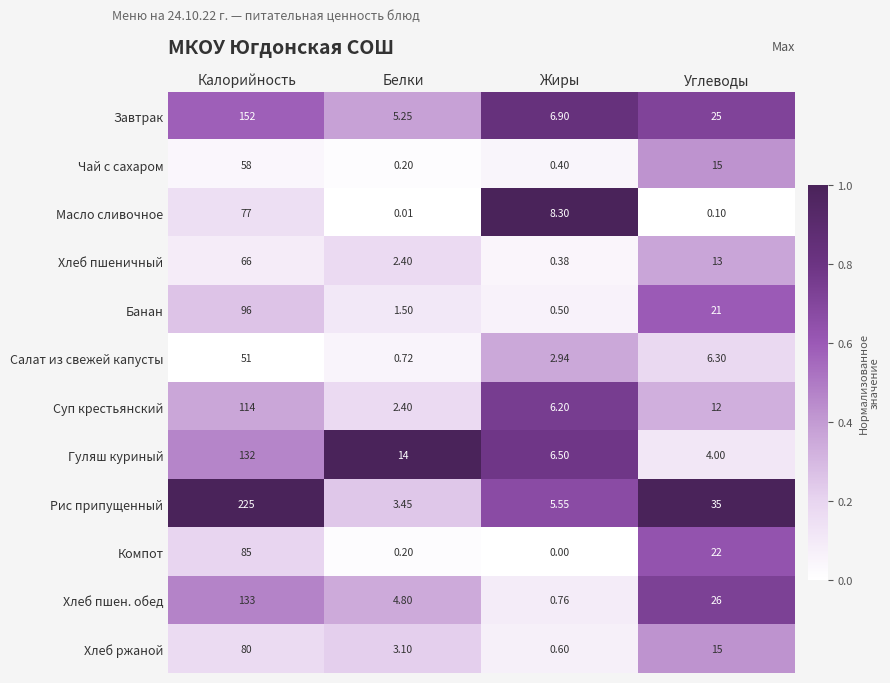

At which category does the chart reach its minimum across all series?

Жиры